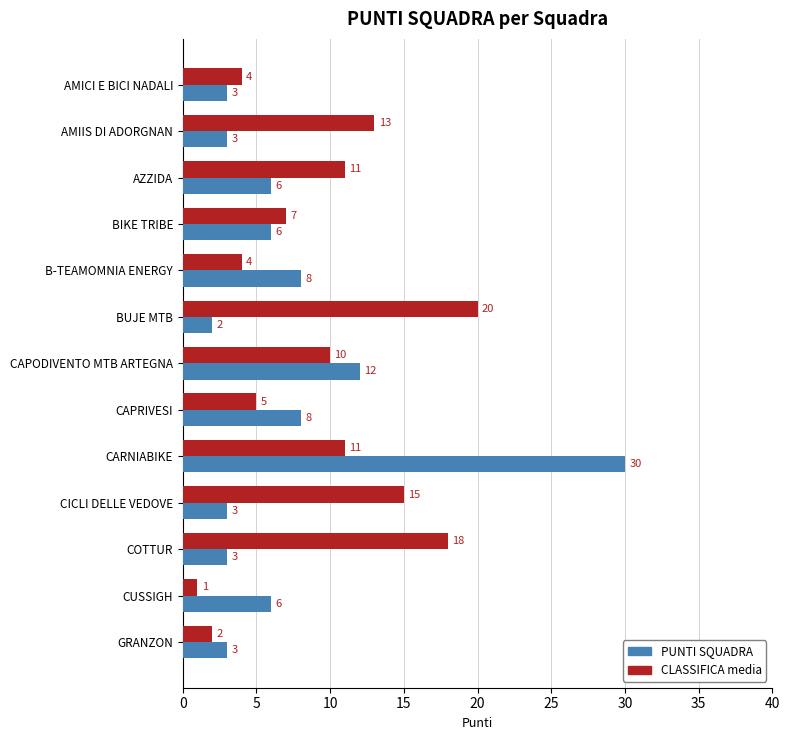

Which label corresponds to the largest value in the chart?

CARNIABIKE